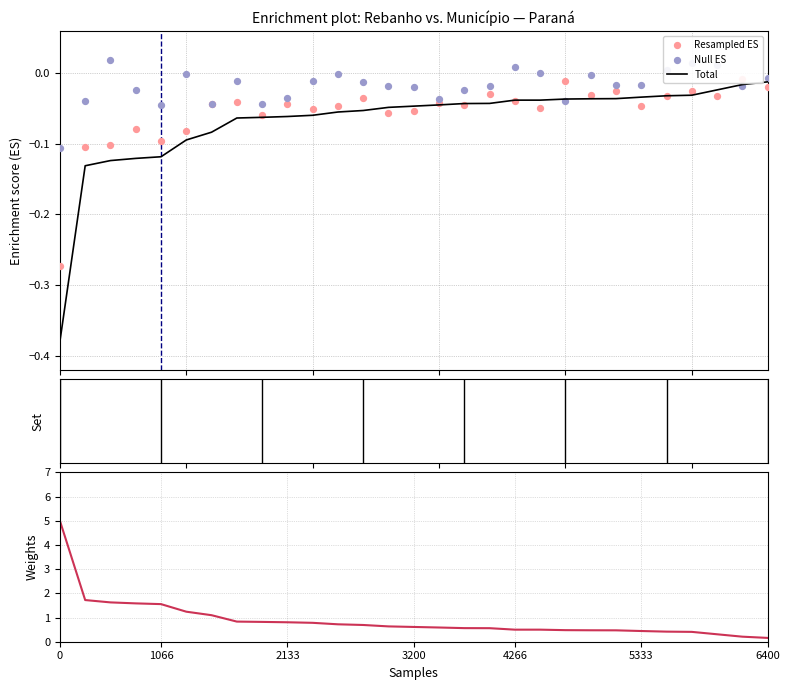

Which series contains the highest Y value?

Weights